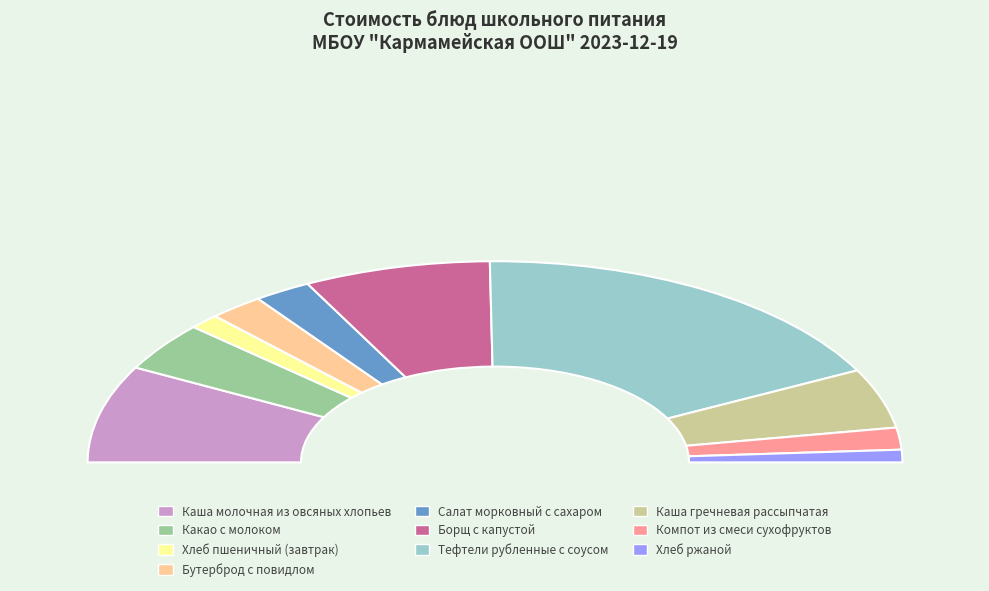

What percentage is the Бутерброд с повидлом slice, to the nearest percent?

4%